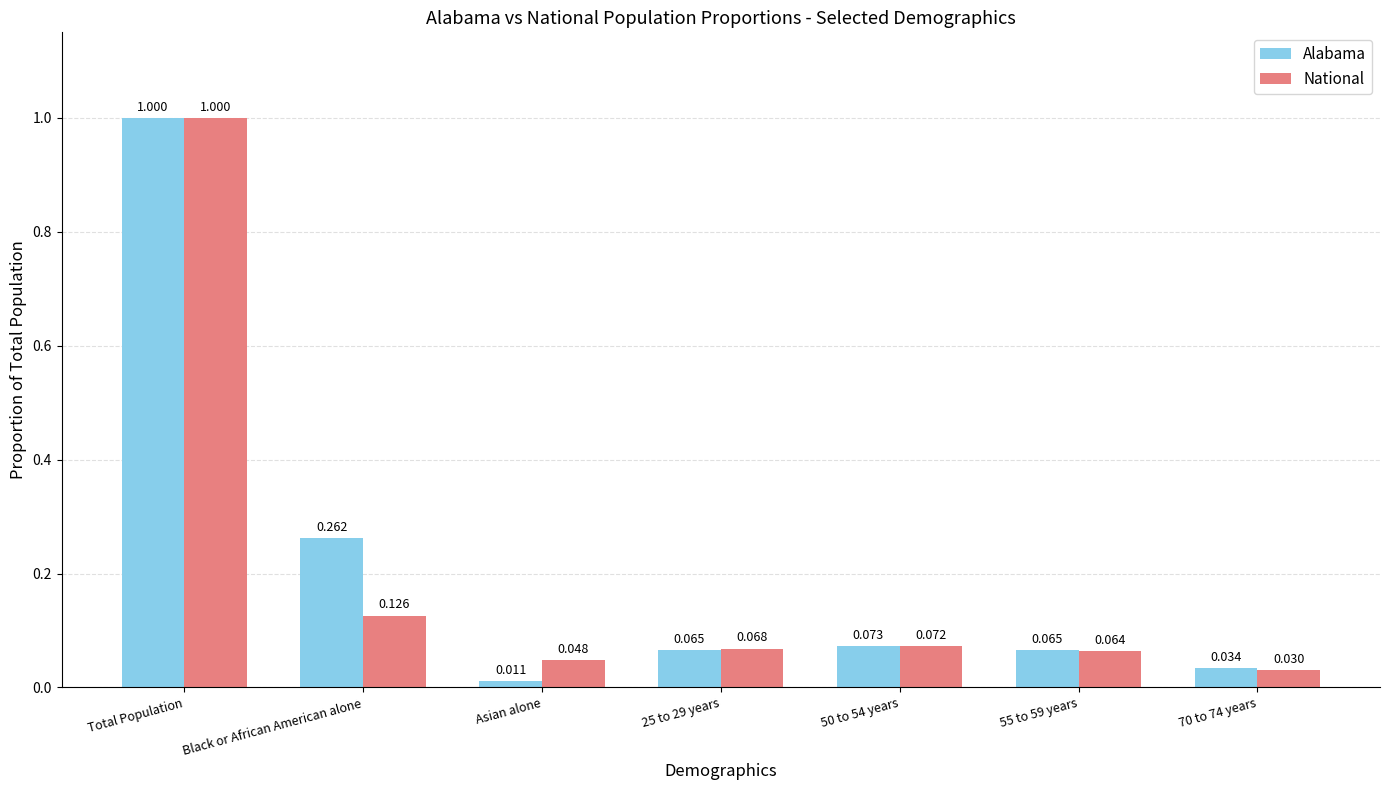

Are the bars horizontal?

No